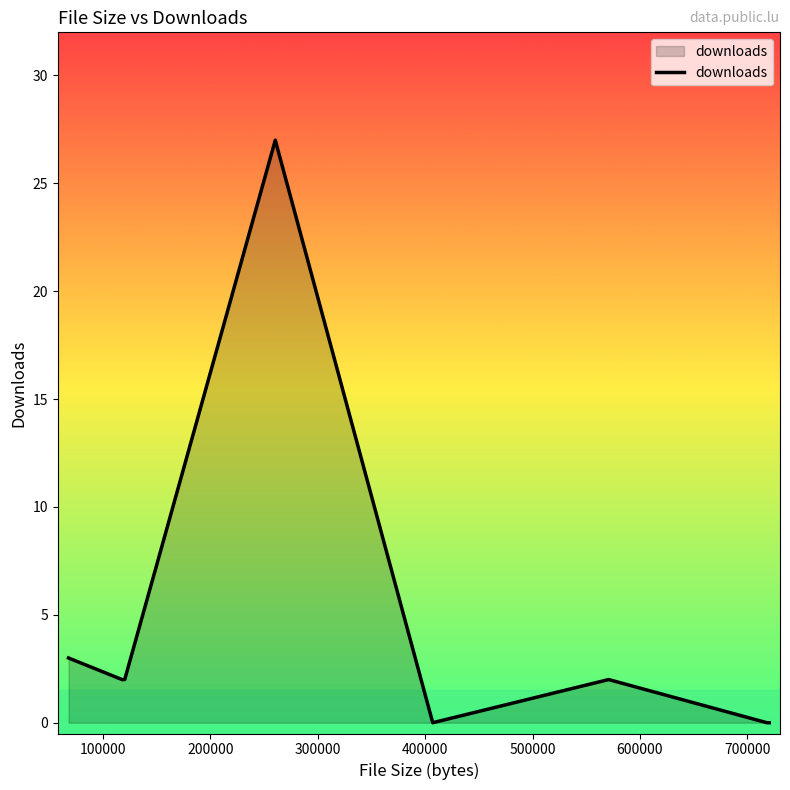

Which label corresponds to the smallest value in the chart?

400000